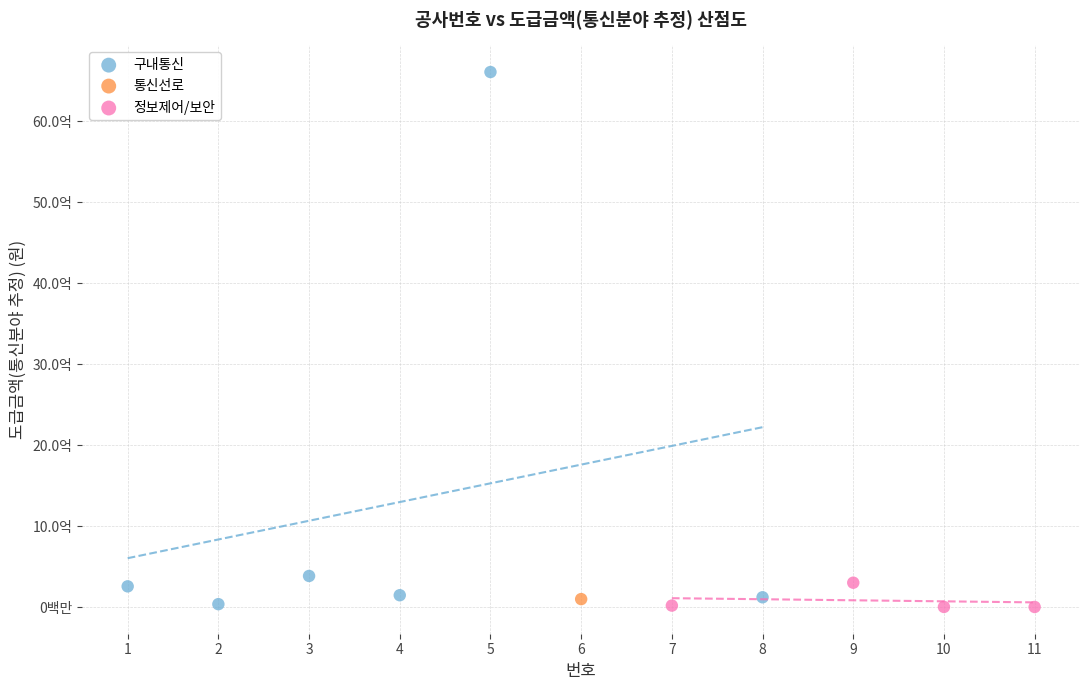

Which series reaches the maximum Y coordinate?

구내통신